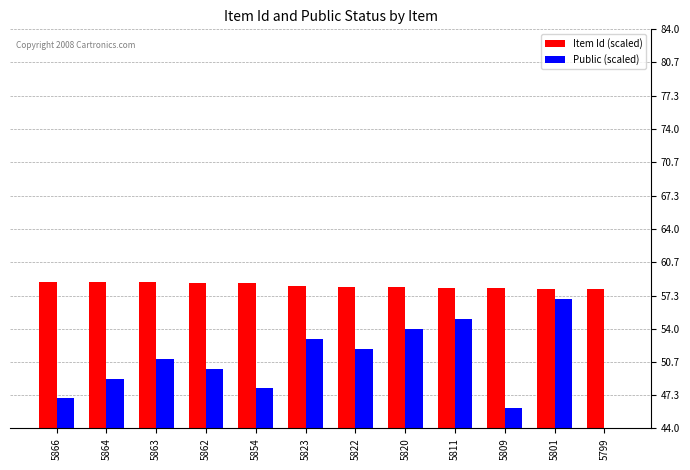

How many bars are there in each group?

2